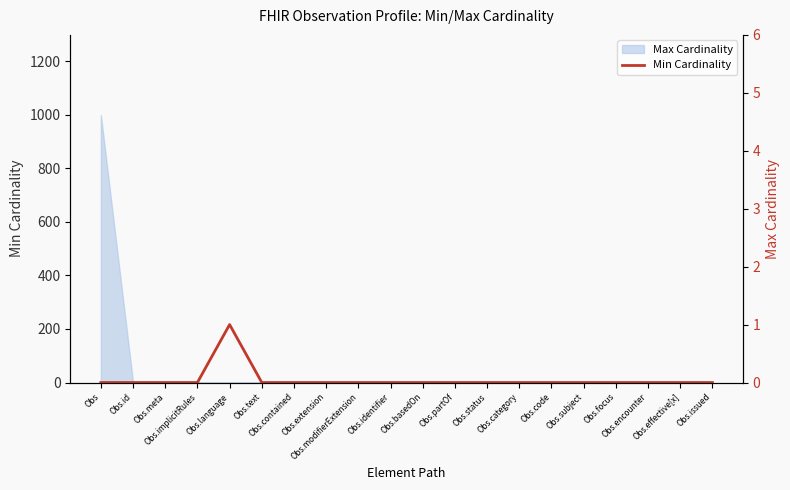

At which label is the value closest to 0?

Obs